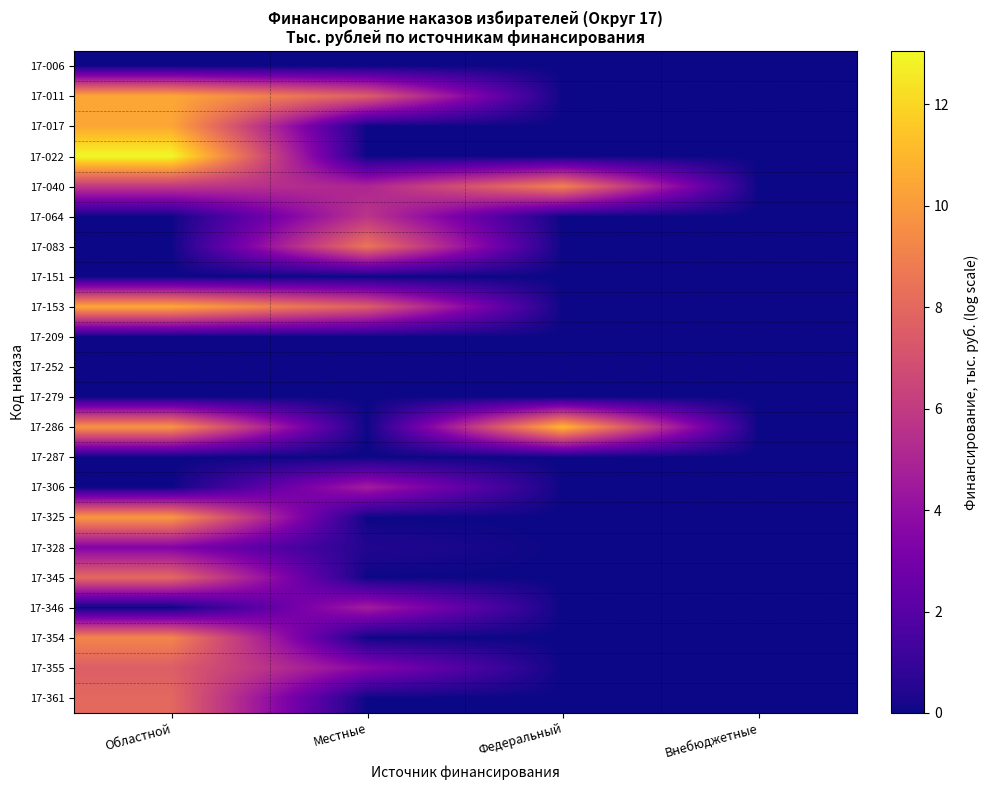

List the series in order of their peak value, highest first.

17-022, 17-286, 17-011, 17-153, 17-017, 17-325, 17-354, 17-040, 17-083, 17-345, 17-361, 17-355, 17-064, 17-306, 17-346, 17-328, 17-006, 17-151, 17-209, 17-252, 17-279, 17-287